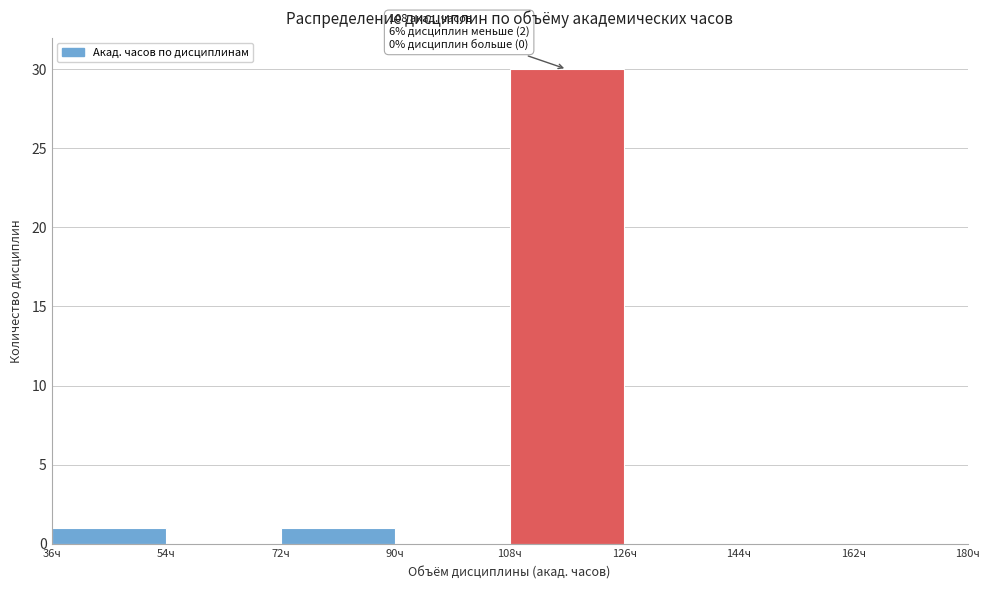

Over which range of the x-axis is the bar tallest?

108 to 126